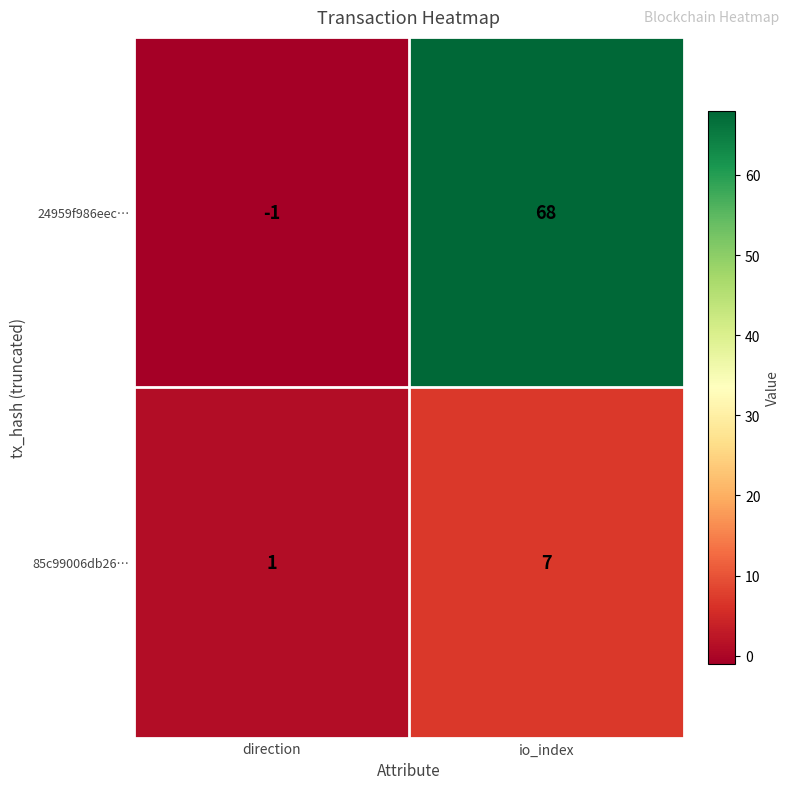

At which category does the chart reach its minimum across all series?

direction